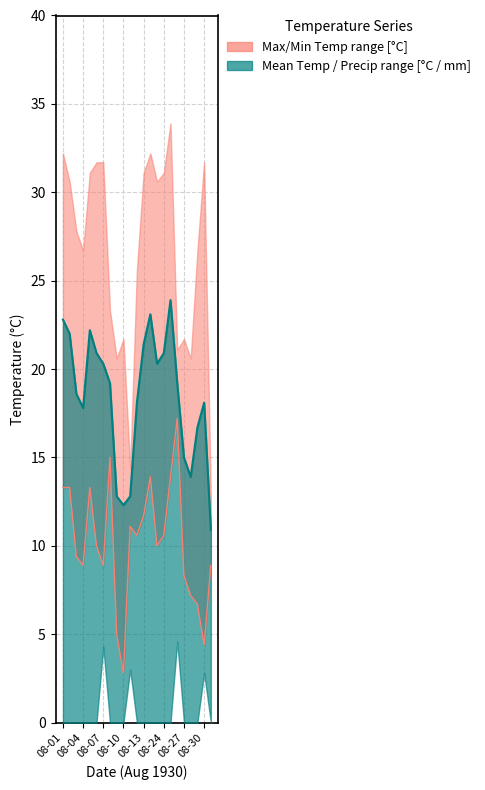

How many lines are shown in the chart?

2